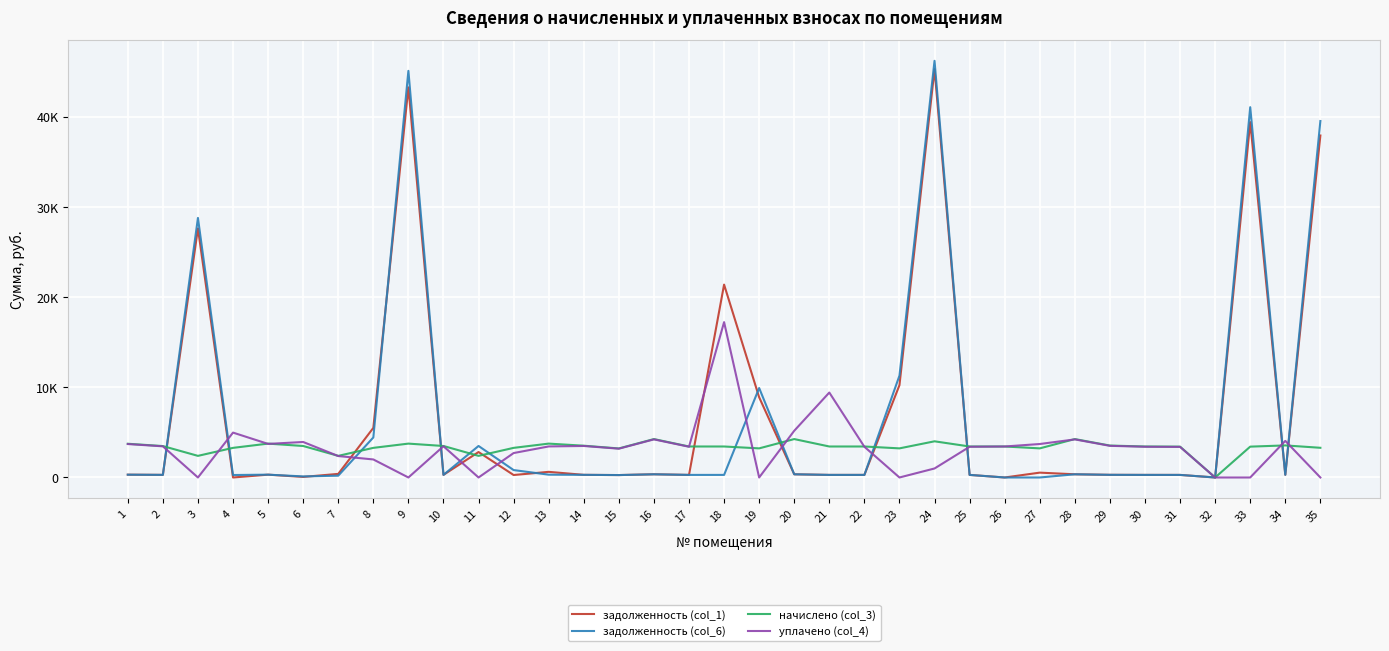

What are all the series names shown in the legend?

задолженность (col_1), задолженность (col_6), начислено (col_3), уплачено (col_4)